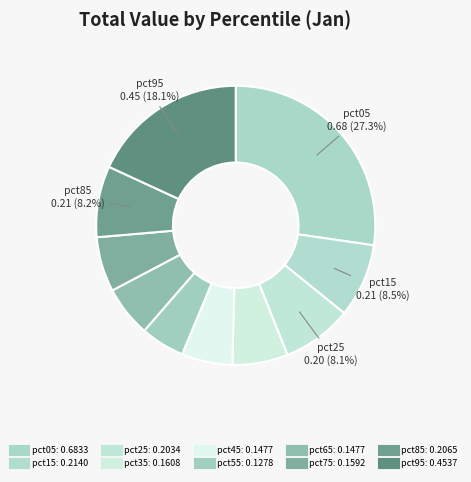

How many slices are in this pie chart?

10